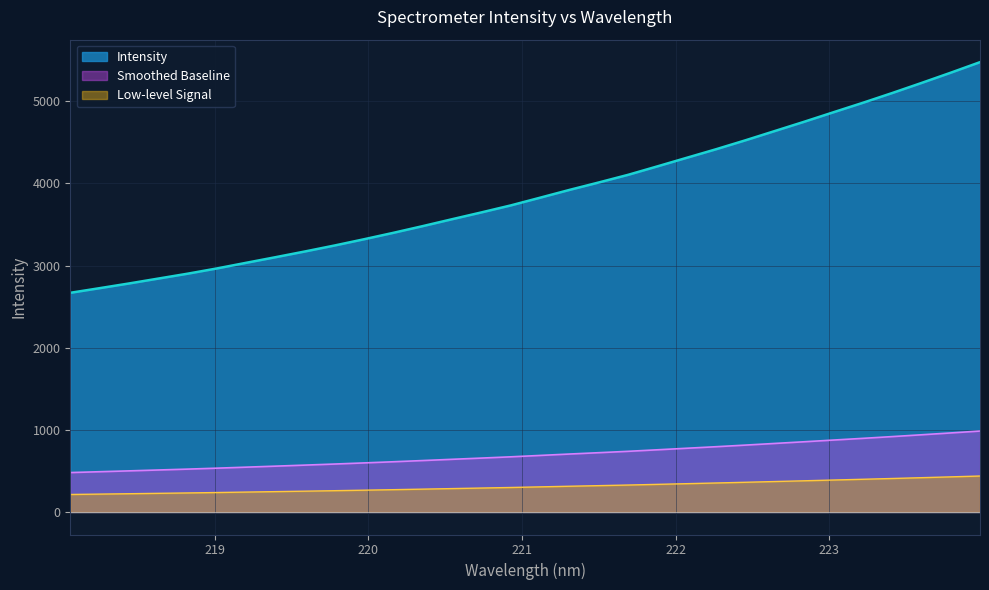

Reading right to left, list all the values displayed in this chart.

223.9802=5474.9	223.7895=5346.4	223.5987=5221.2	223.408=5098.7	223.2172=4980.0	223.0264=4865.1	222.8355=4749.2	222.6447=4636.7	222.4538=4523.9	222.263=4415.3	222.0721=4311.3	221.8812=4206.9	221.6902=4103.8	221.4993=4010.8	221.3083=3920.2	221.1174=3825.4	220.9264=3731.4	220.7354=3646.4	220.5444=3563.5	220.3533=3479.4	220.1623=3397.9	219.9712=3319.5	219.7801=3243.7	219.589=3171.7	219.3979=3102.1	219.2067=3033.8	219.0156=2964.9	218.8244=2900.8	218.6332=2841.2	218.442=2781.5	218.2508=2724.3	218.0596=2667.8